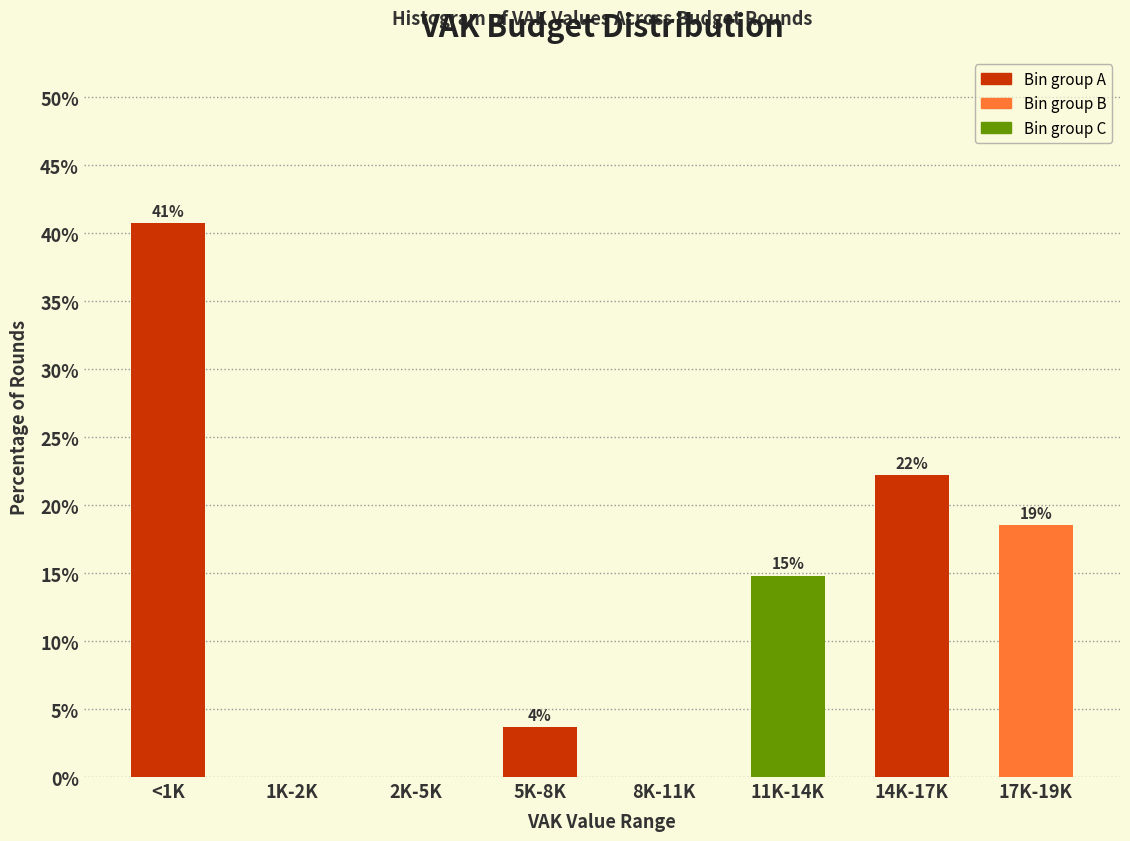

Are the bars horizontal?

No